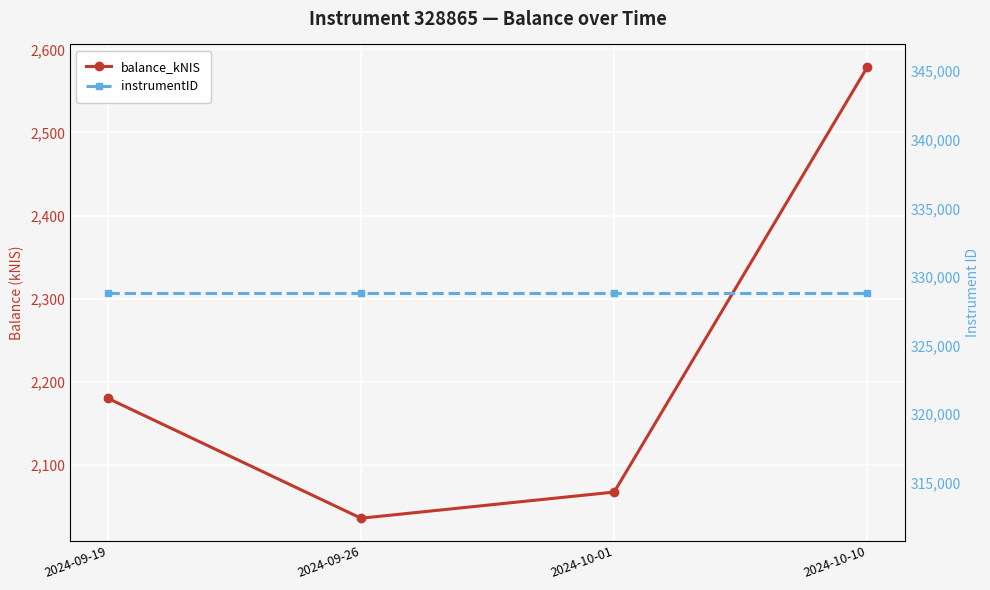

Reading left to right, what are all the values shown in this chart?

balance_kNIS: 2180.4	2036.2	2067.6	2578.7
instrumentID: 328865.0	328865.0	328865.0	328865.0